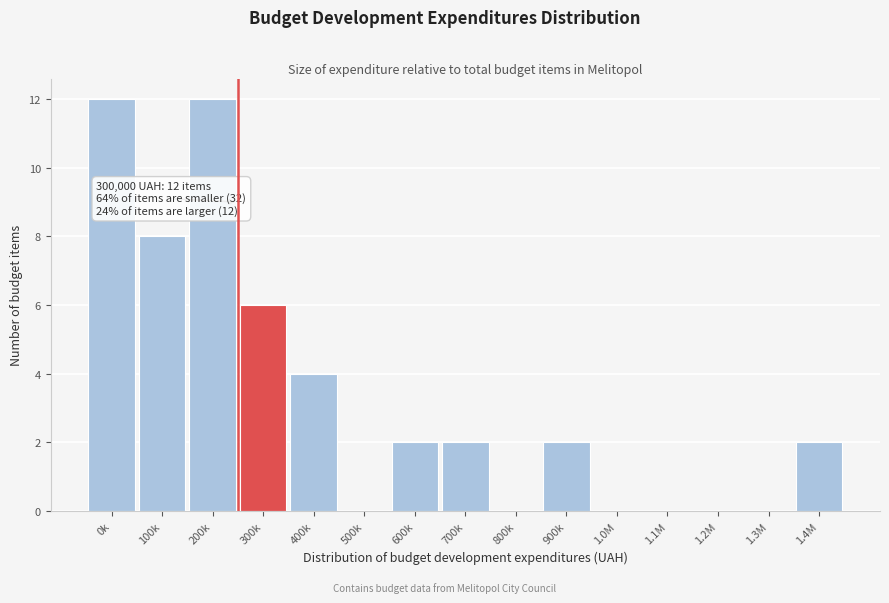

Reading left to right, extract all data points from this chart.

0k=12	100k=8	200k=12	300k=6	400k=4	500k=0	600k=2	700k=2	800k=0	900k=2	1.0M=0	1.1M=0	1.2M=0	1.3M=0	1.4M=2